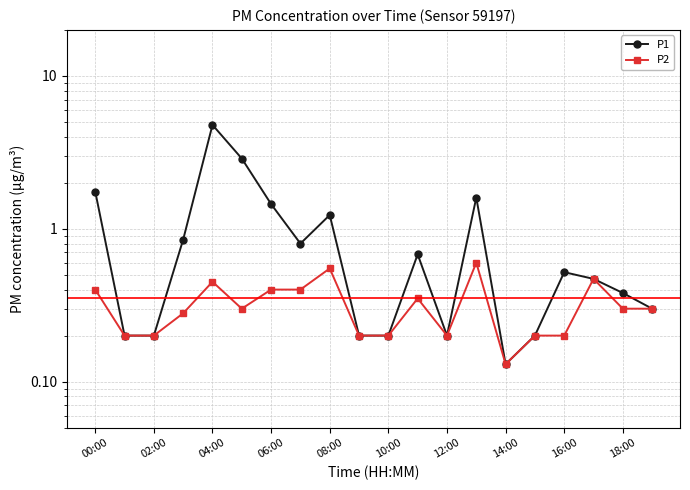

Which category has the highest value in the P2 series?

13